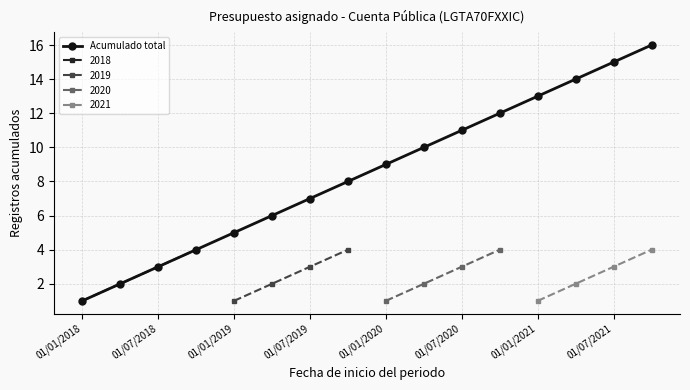

True or false: Acumulado total has more than 2 interior local peaks.

False